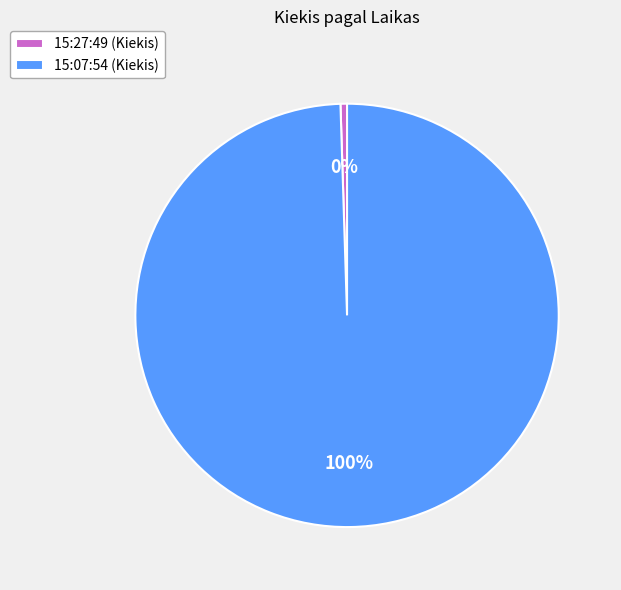

Which category has the smallest portion of the pie?

15:27:49